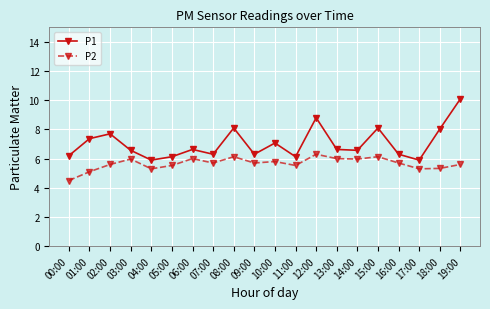

At which label is P2 closest to 5?

01:00